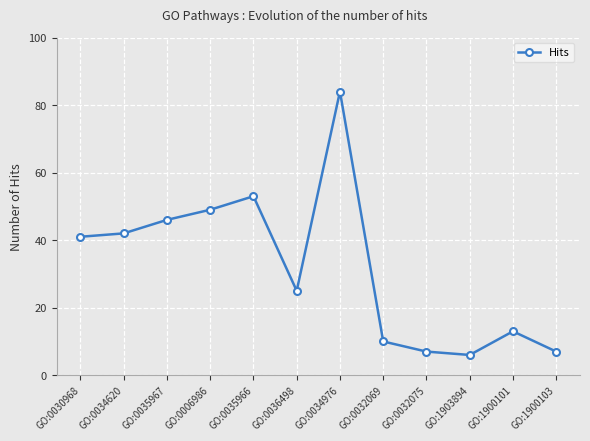

What is the label of the 4th point from the right?

GO:0032075